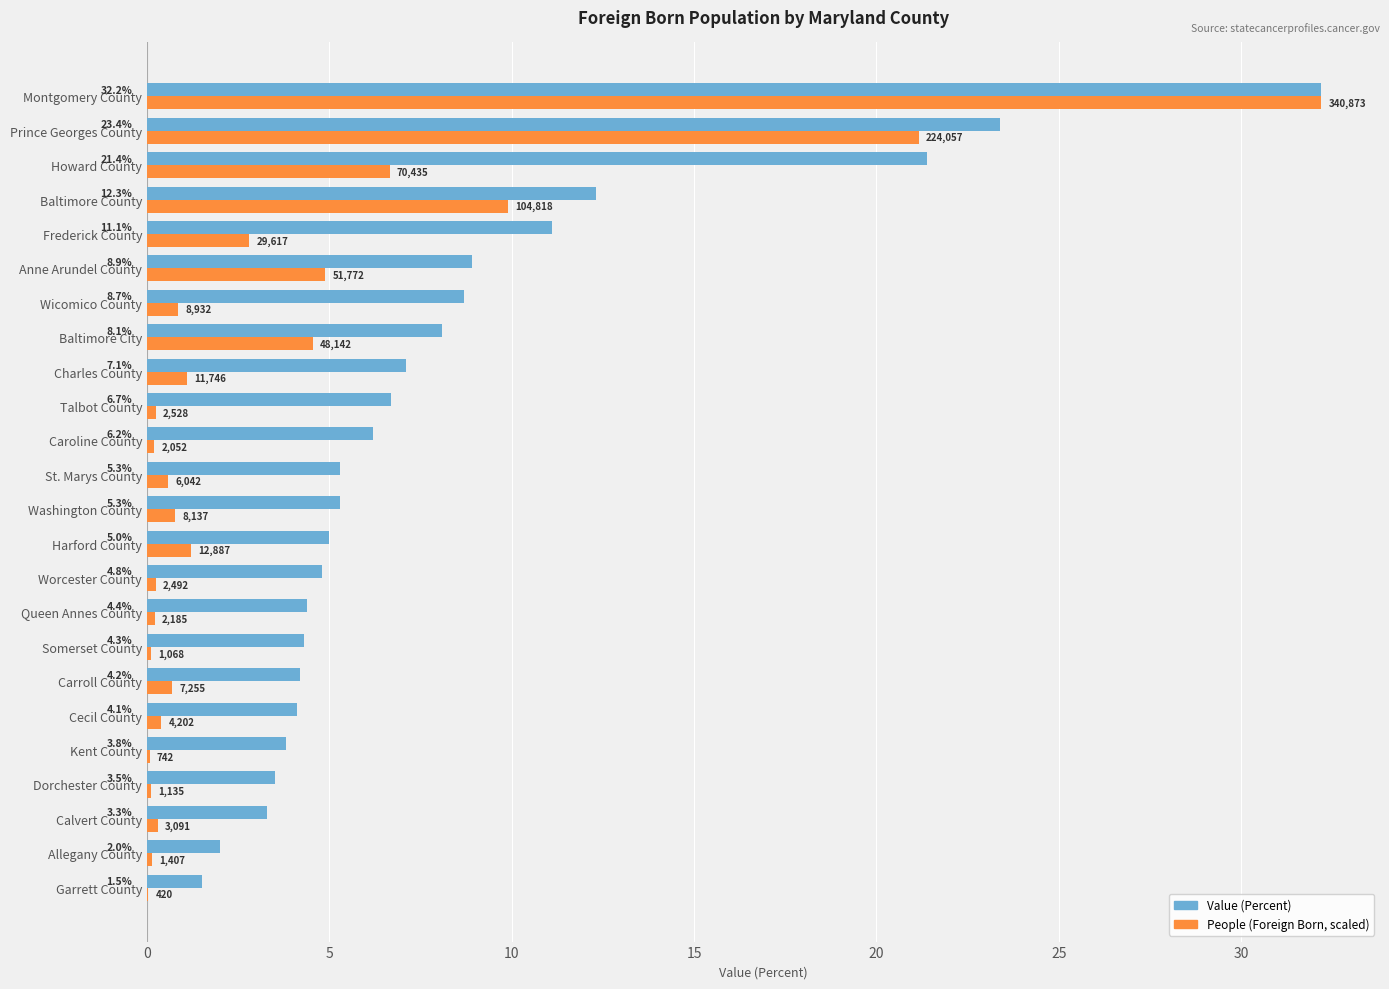

Where is Value (Percent) nearest to the value 16?

Baltimore County